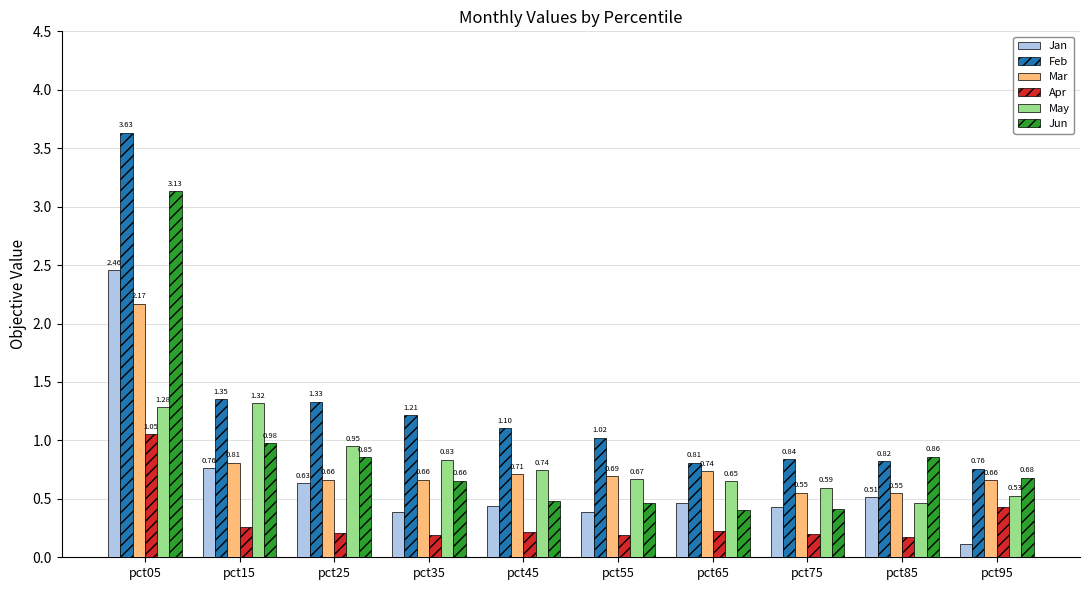

Are the bars grouped side by side (vs. stacked)?

Yes